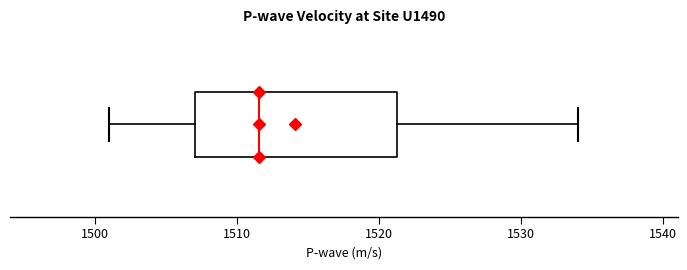

Read this box plot against the x-axis: the position of the median line, the range covered by the box, and the ends of both whiskers. The values are not printed on the chart, so give them approximately, as read against the axis.

median 1512, box 1507 to 1521, whiskers 1501 to 1534